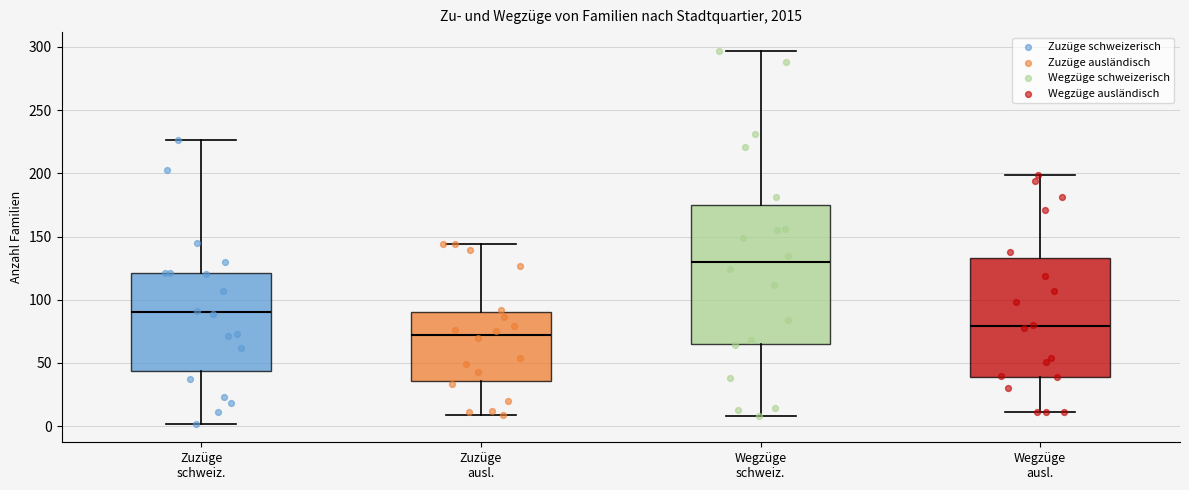

Which box has the lowest median line?

Zuzüge ausl.